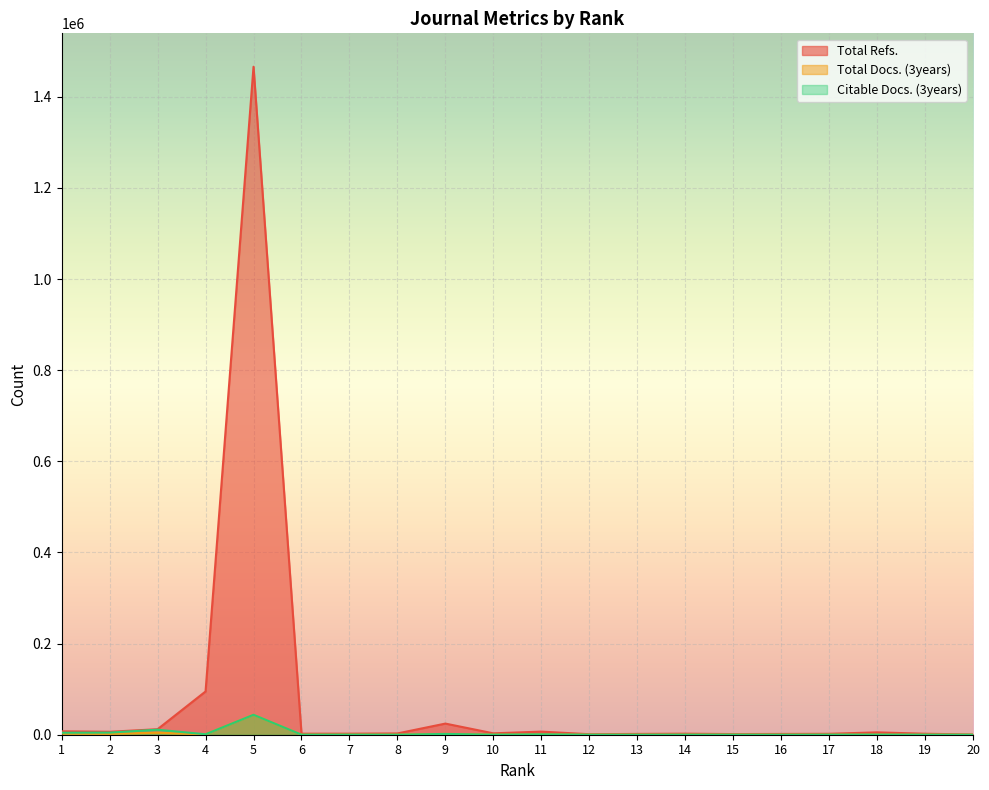

True or false: Total Docs. (3years) and Citable Docs. (3years) cross at least once.

False